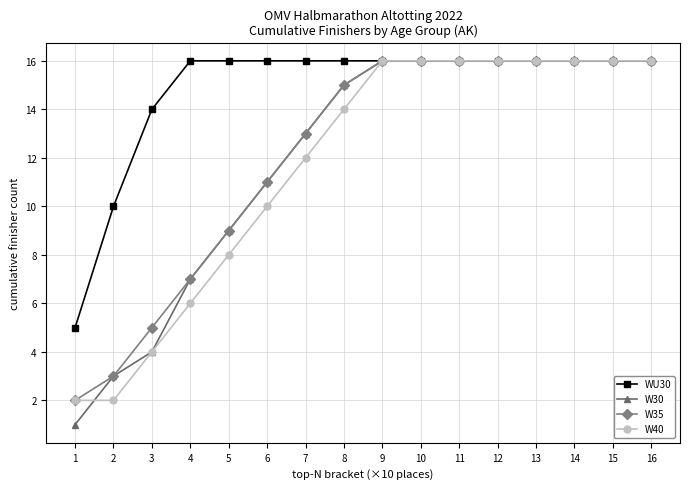

Where do W40 and W30 first cross each other?

1 and 2